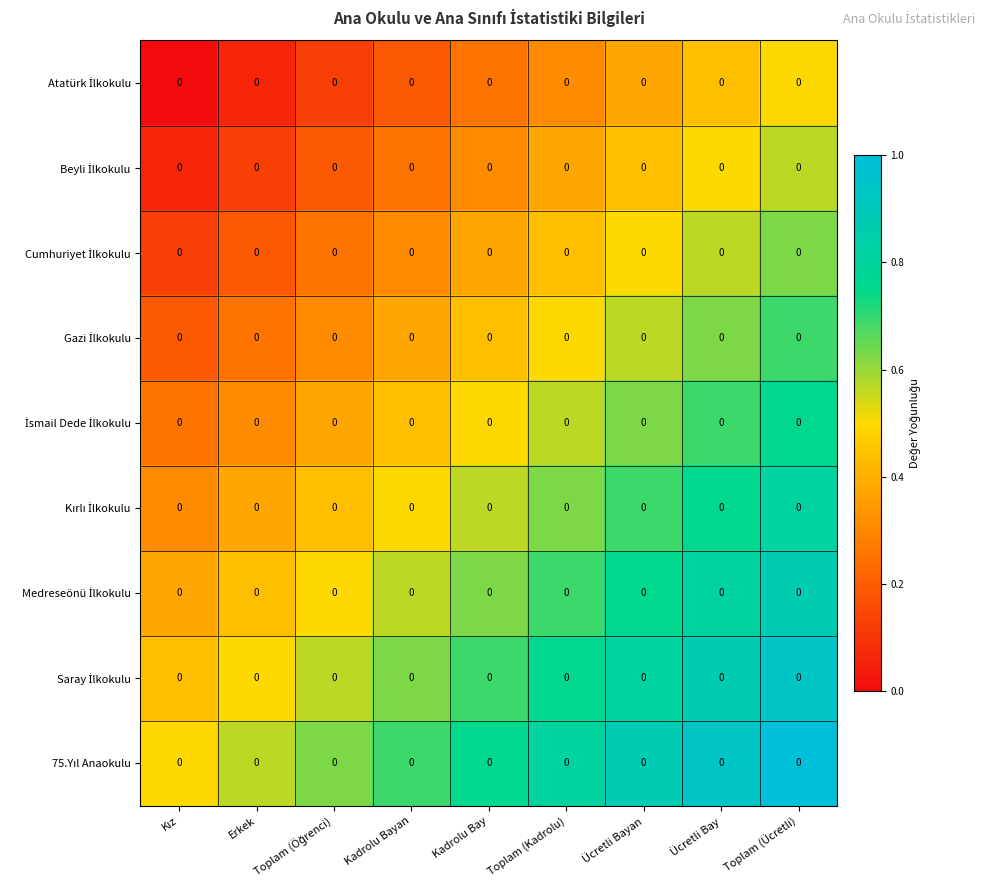

Between Toplam (Öğrenci) and Toplam (Kadrolu), which is larger?

Toplam (Kadrolu)